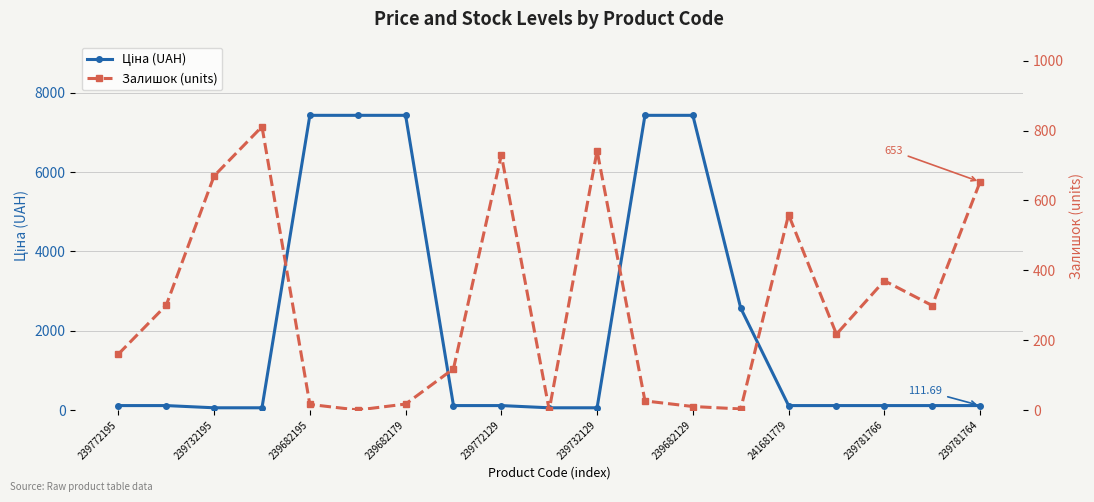

How many intersections are there between Ціна (UAH) and Залишок (units)?

6